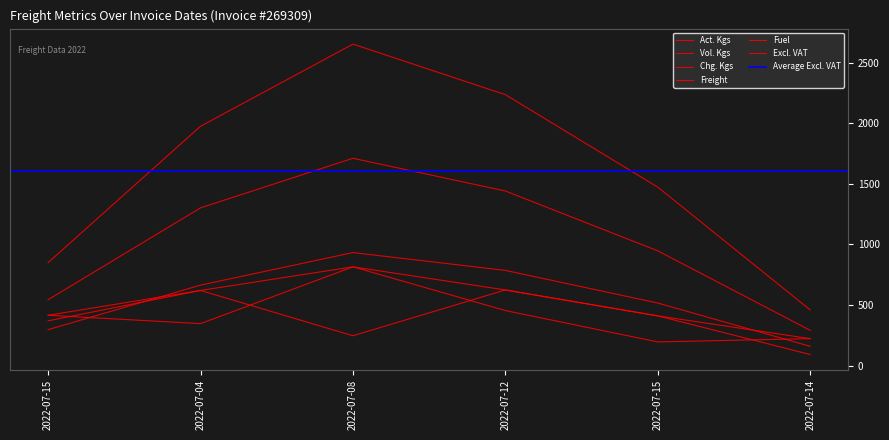

What is the difference between the maximum and second lowest values in the Act. Kgs series?

378.0